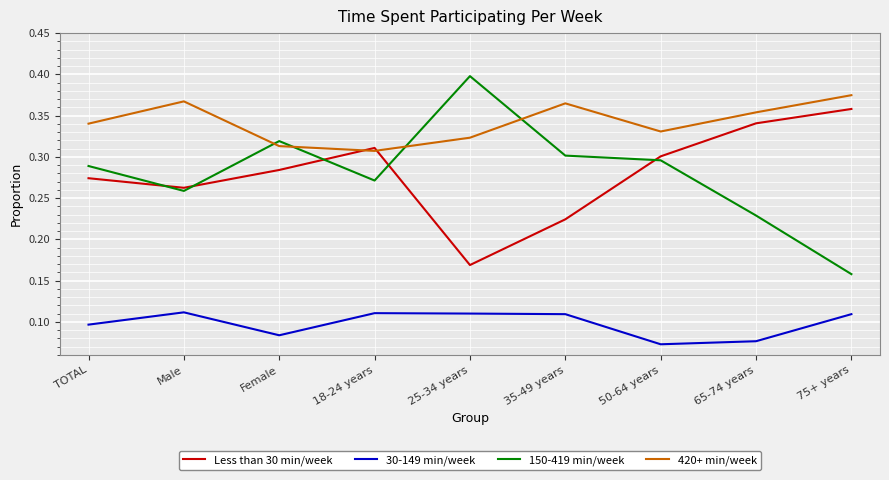

Which series changed the most between Male and 18-24 years?

420+ min/week